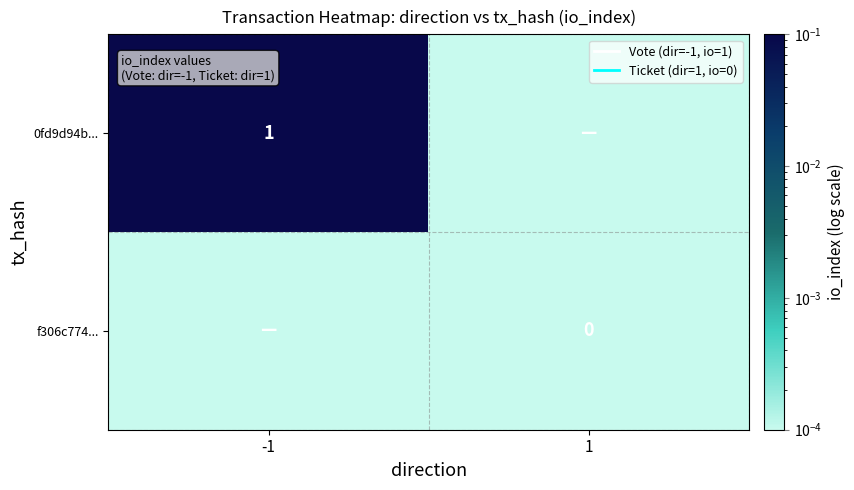

List the series in order of their peak value, highest first.

0fd9d94b..., f306c774...